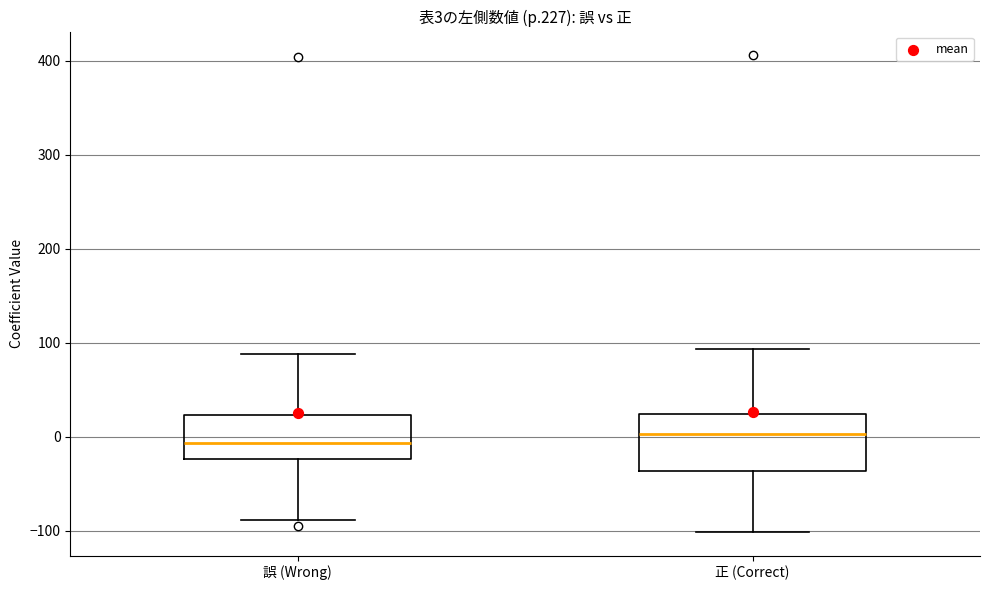

Comparing the boxes themselves (not the whiskers), which one is the tallest?

正 (Correct)